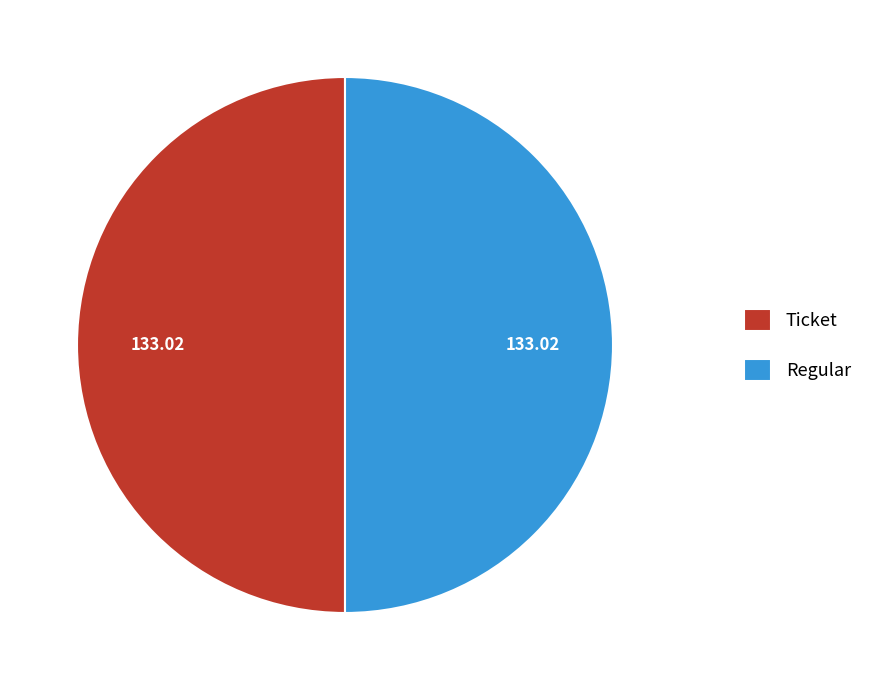

What is the ratio of the value at Ticket to the value at Regular?

1.0